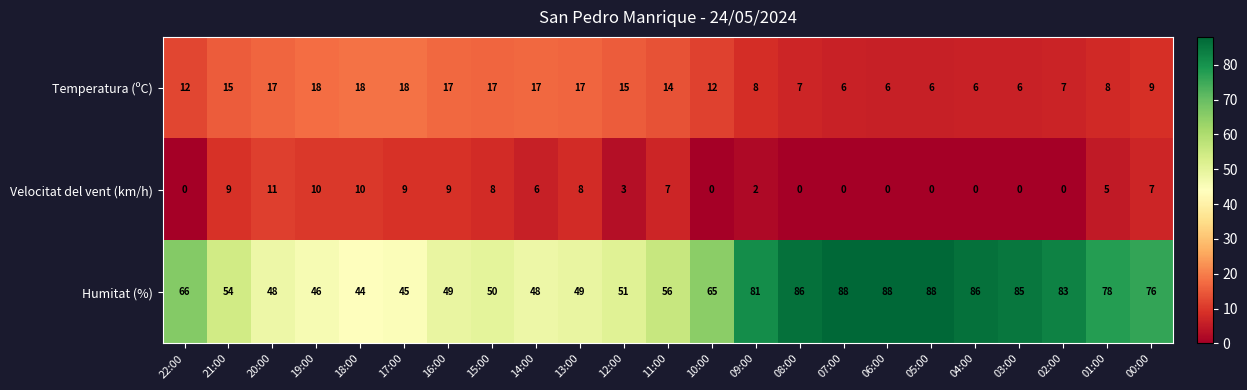

True or false: Temperatura (ºC) has a value of 12 at 22:00.

True